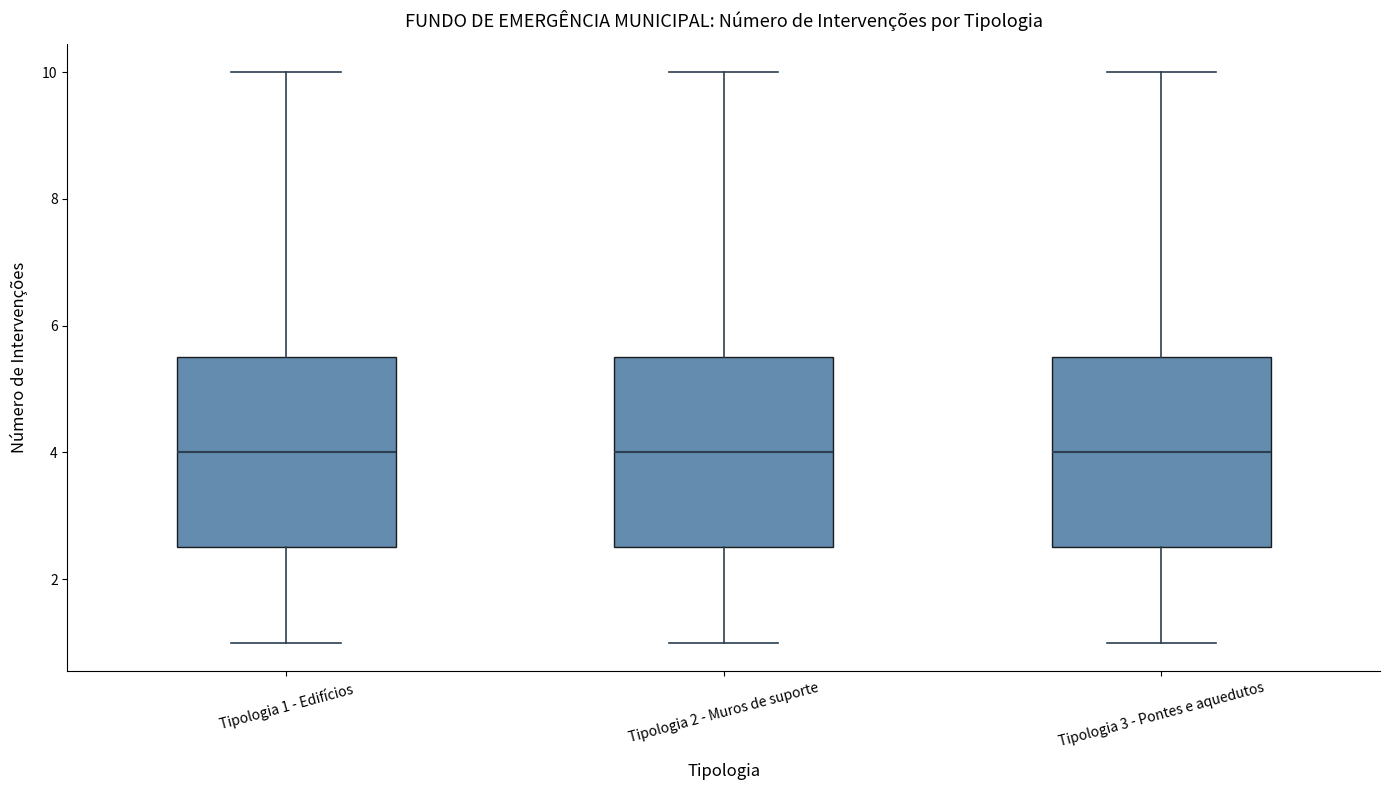

Reading left to right, read every box against the y-axis: the position of its median line, the range the box covers, and the ends of its whiskers. The values are not printed on the chart, so give them approximately, as read against the axis.

Tipologia 1 - Edifícios: median 4.0, box 2.6 to 5.6, whiskers 1.0 to 10.0
Tipologia 2 - Muros de suporte: median 4.0, box 2.6 to 5.6, whiskers 1.0 to 10.0
Tipologia 3 - Pontes e aquedutos: median 4.0, box 2.6 to 5.6, whiskers 1.0 to 10.0